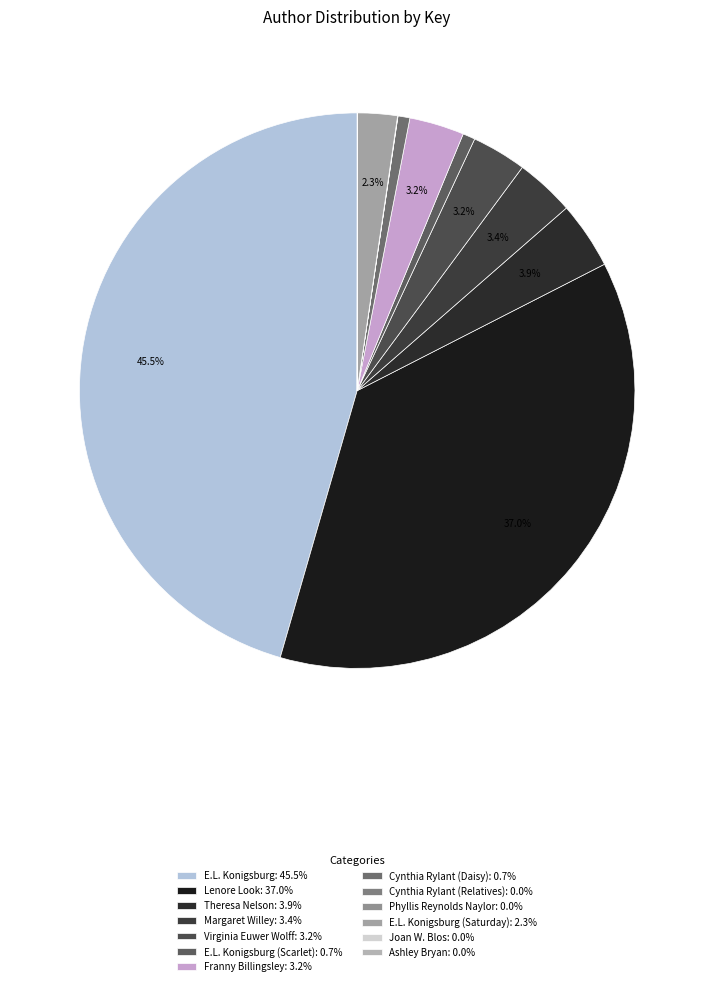

How many segments does this pie chart have?

13